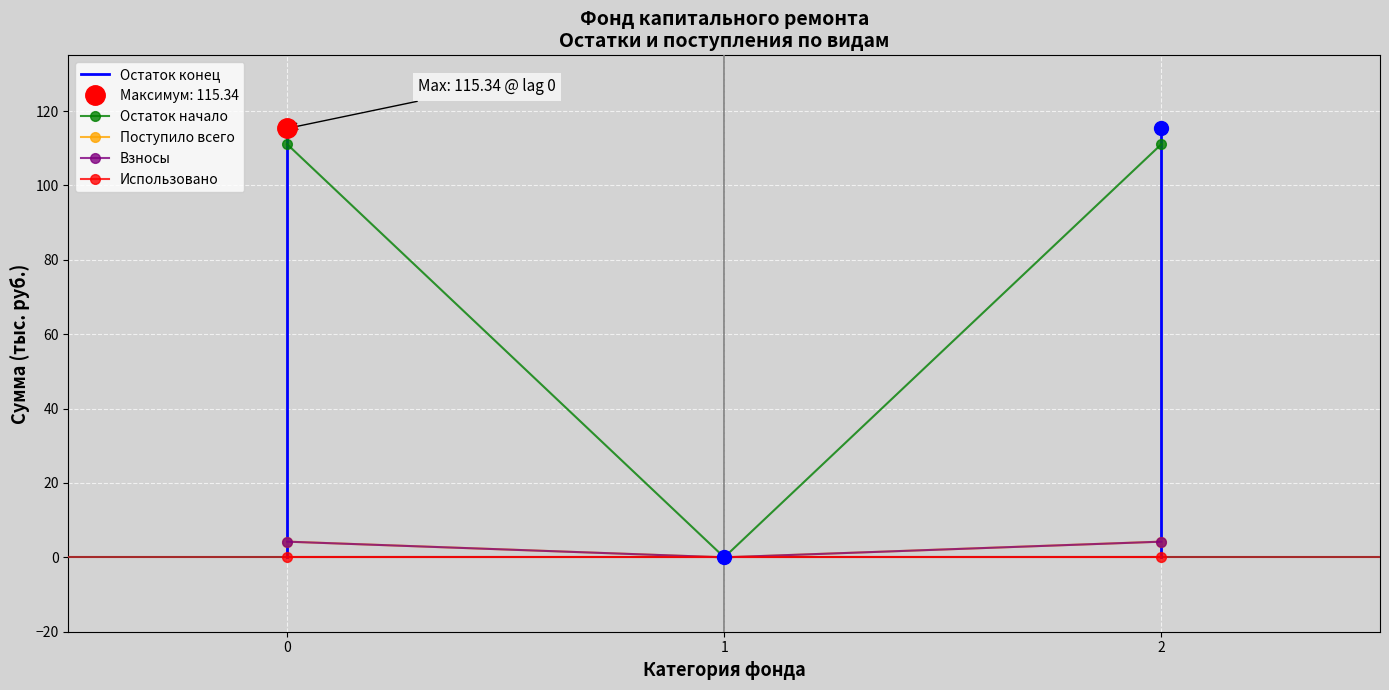

Is the value of Поступило всего at 0 greater than the value of Остаток начало at 1?

Yes